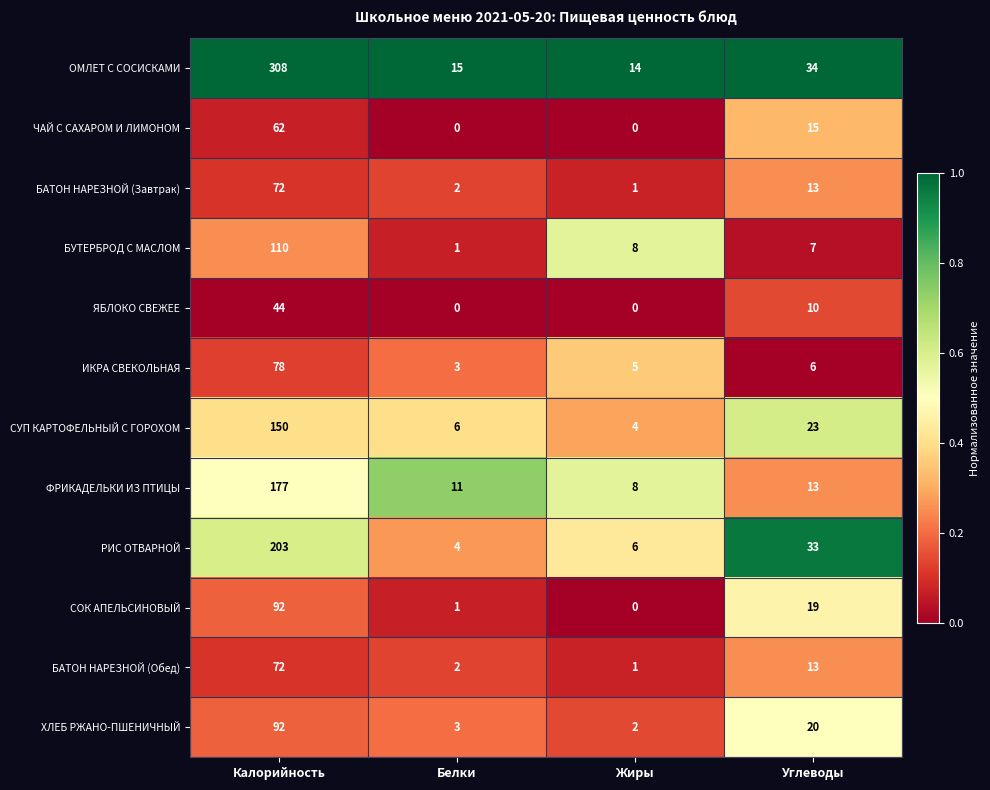

Which series changed the most between Белки and Углеводы?

РИС ОТВАРНОЙ